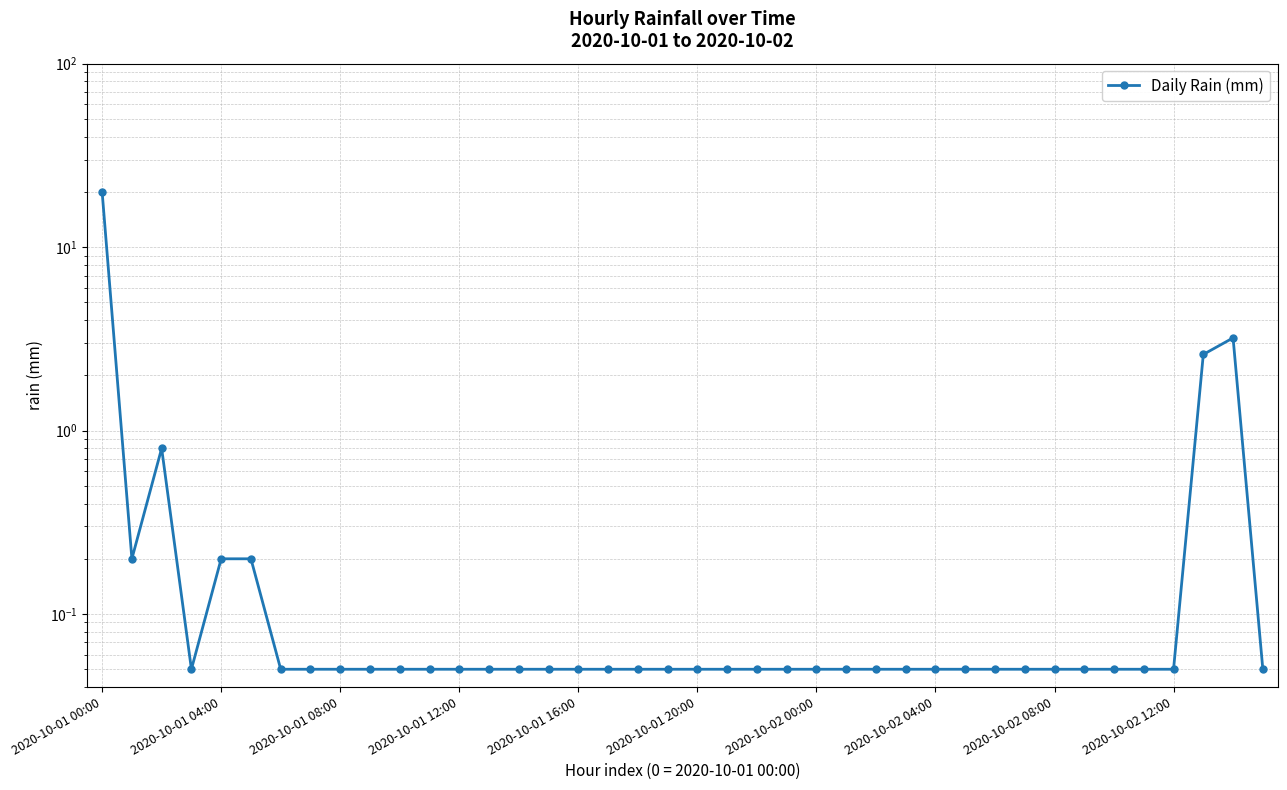

True or false: the data shows 0.0 at 2020-10-02 12:00.

False